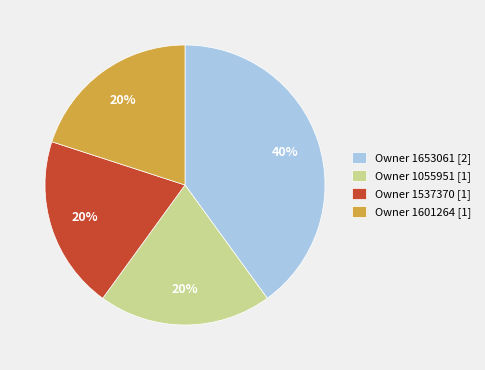

Is there any slice that represents more than half of the pie?

No